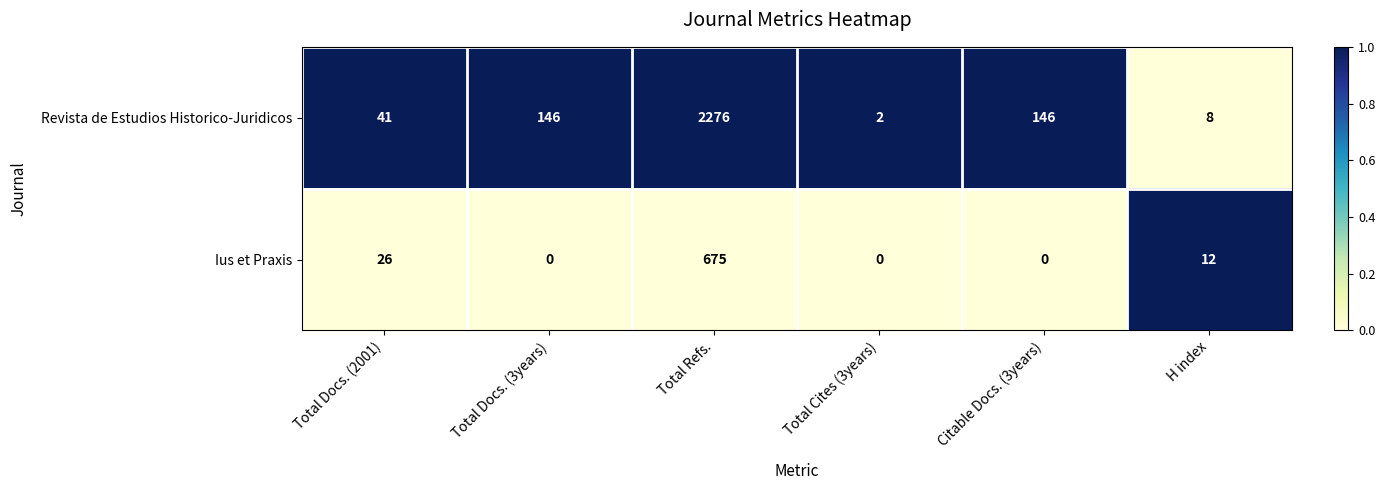

How many values in Ius et Praxis are above zero?

3